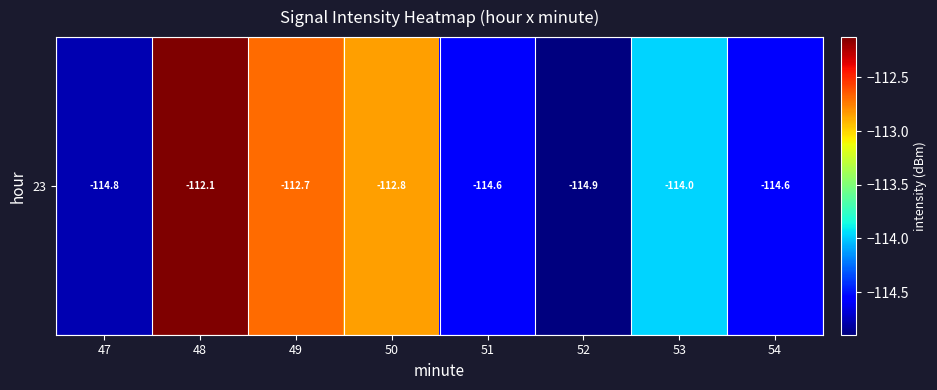

Is it true that the value at 49 is -112.7?

True